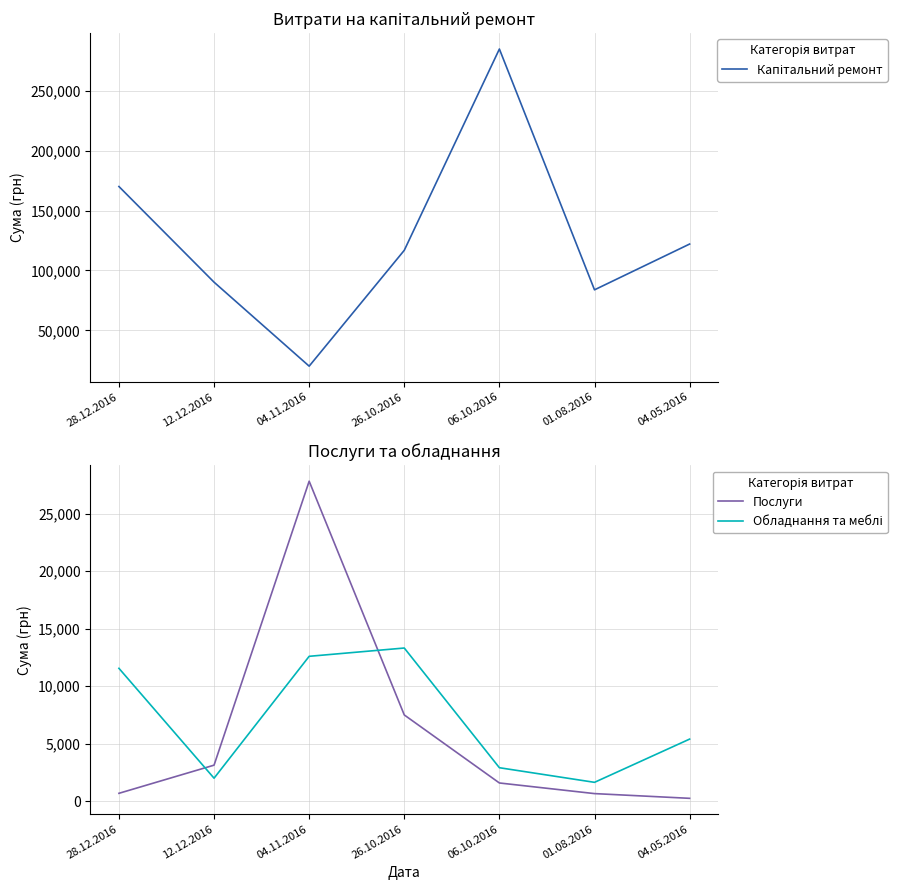

Rank the series at 01.08.2016 from highest to lowest value.

Капітальний ремонт, Обладнання та меблі, Послуги